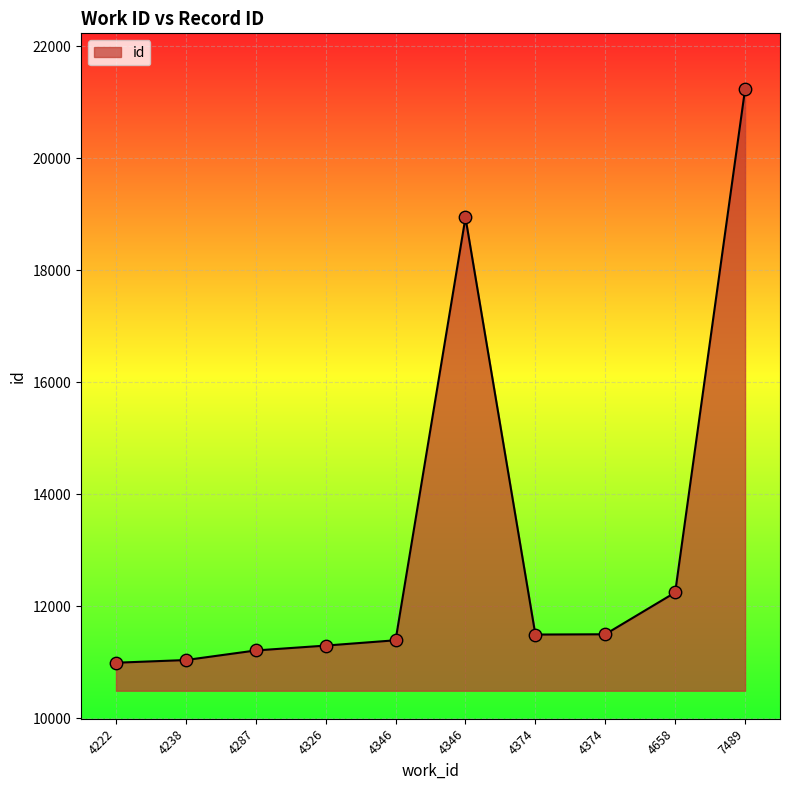

Does the chart have visible grid lines?

Yes